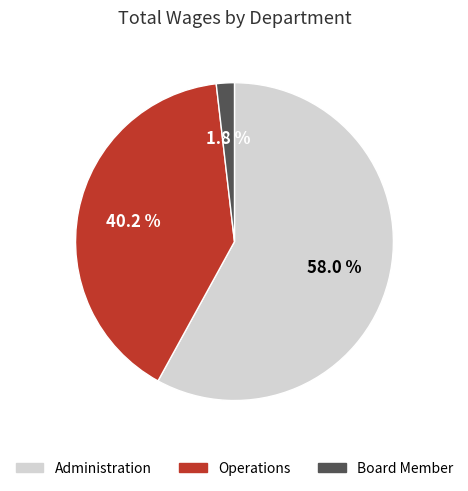

True or false: Board Member accounts for 7% of the total.

False